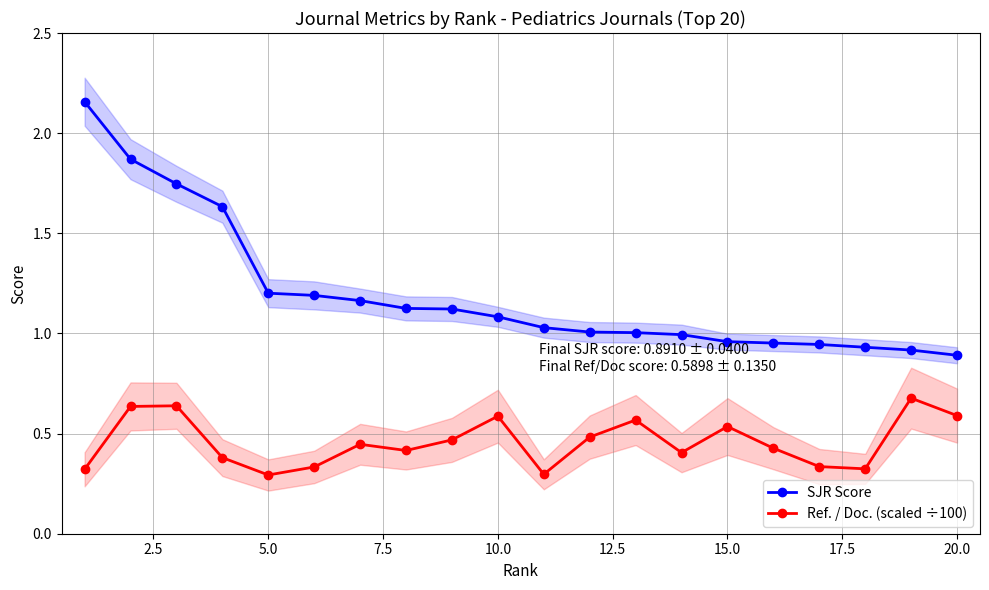

Which series has the widest spread of values?

SJR Score